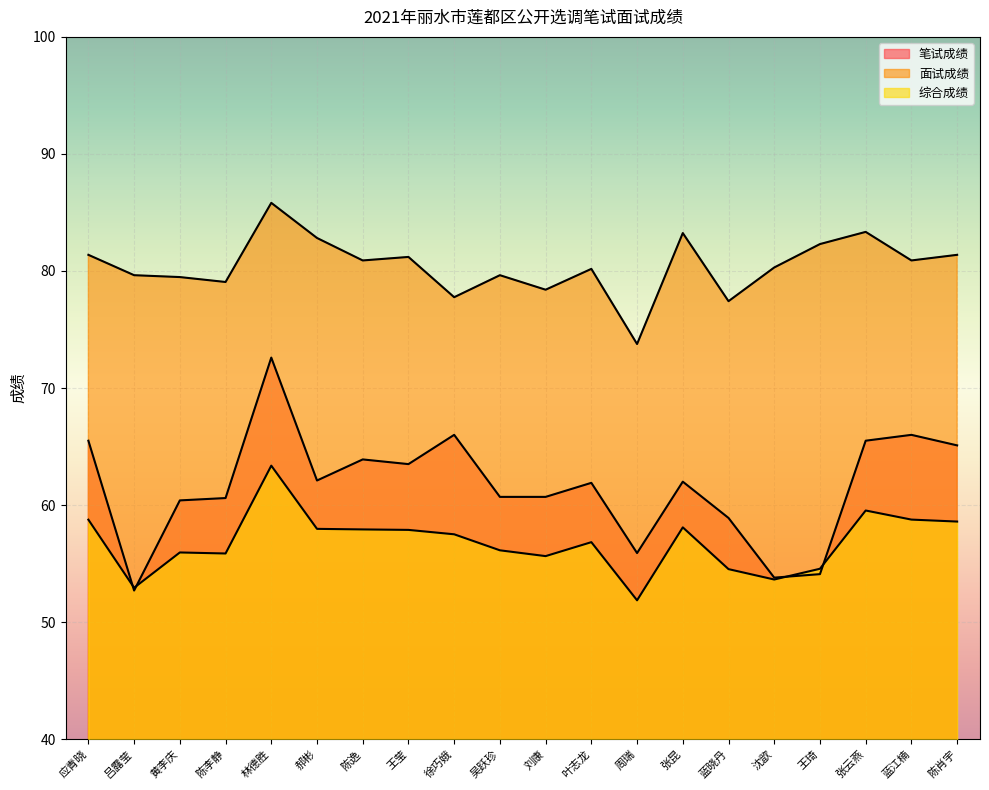

What is the value of the 笔试成绩 point at the 8th from the left?

63.5